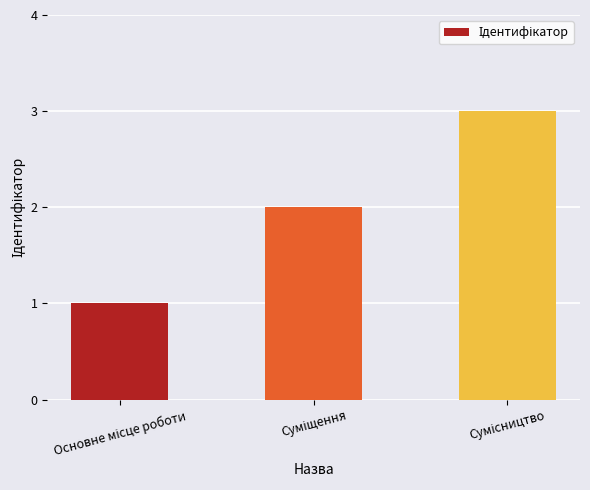

What is the greatest value displayed?

3